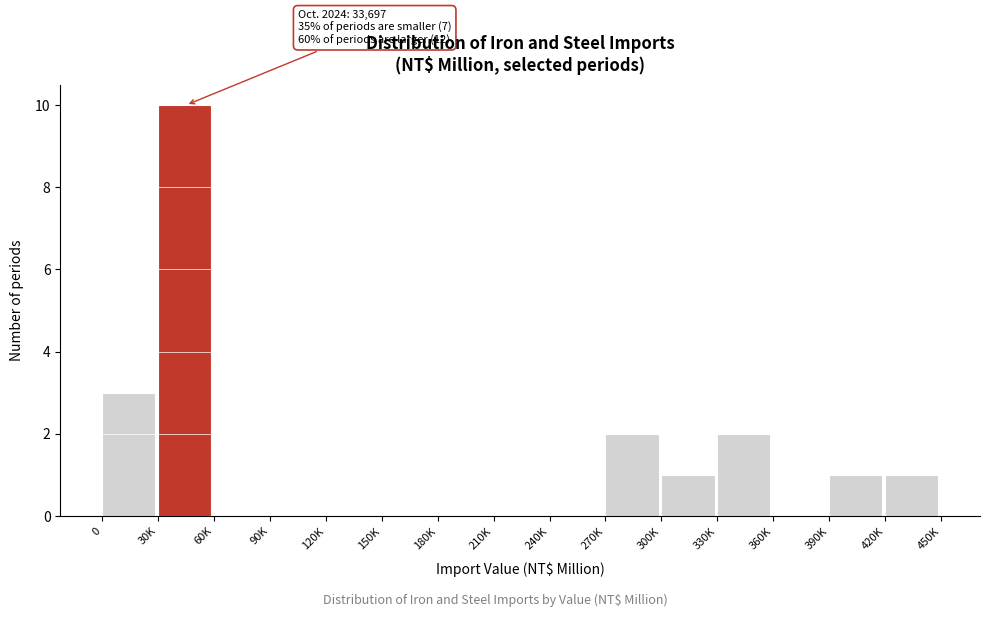

Reading right to left, transcribe all the data shown in this chart.

420K=1	390K=1	360K=0	330K=2	300K=1	270K=2	240K=0	210K=0	180K=0	150K=0	120K=0	90K=0	60K=0	30K=10	0=3